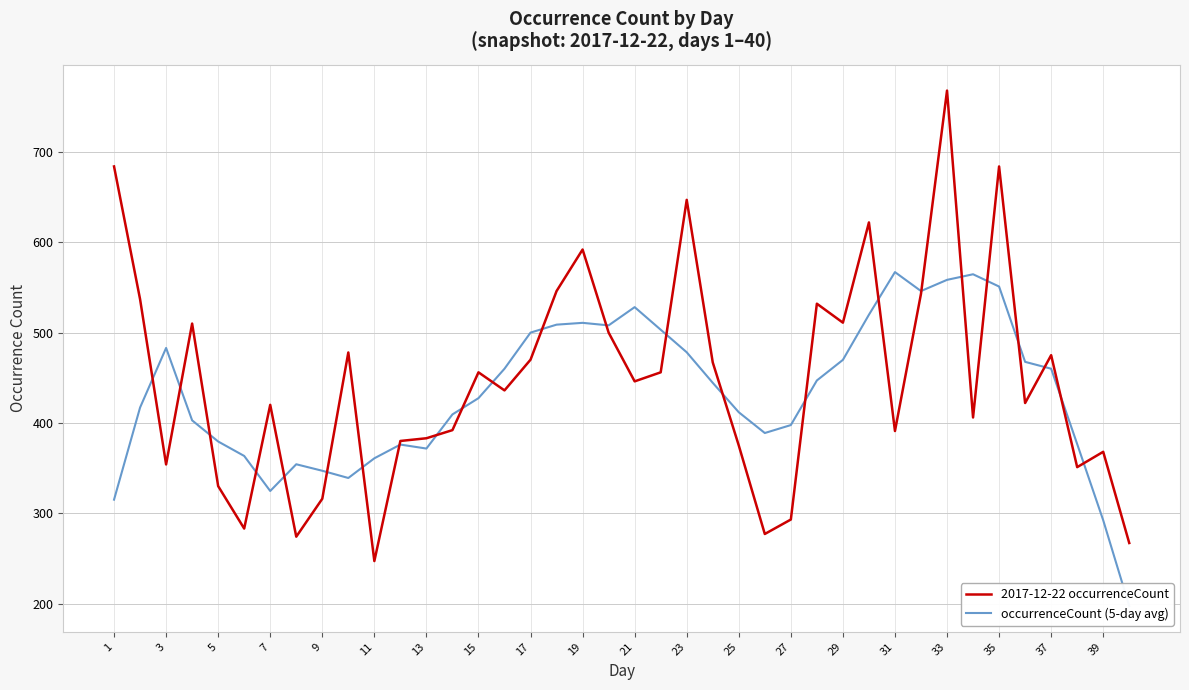

Is it true that 2017-12-22 occurrenceCount equals 601 at 25?

False